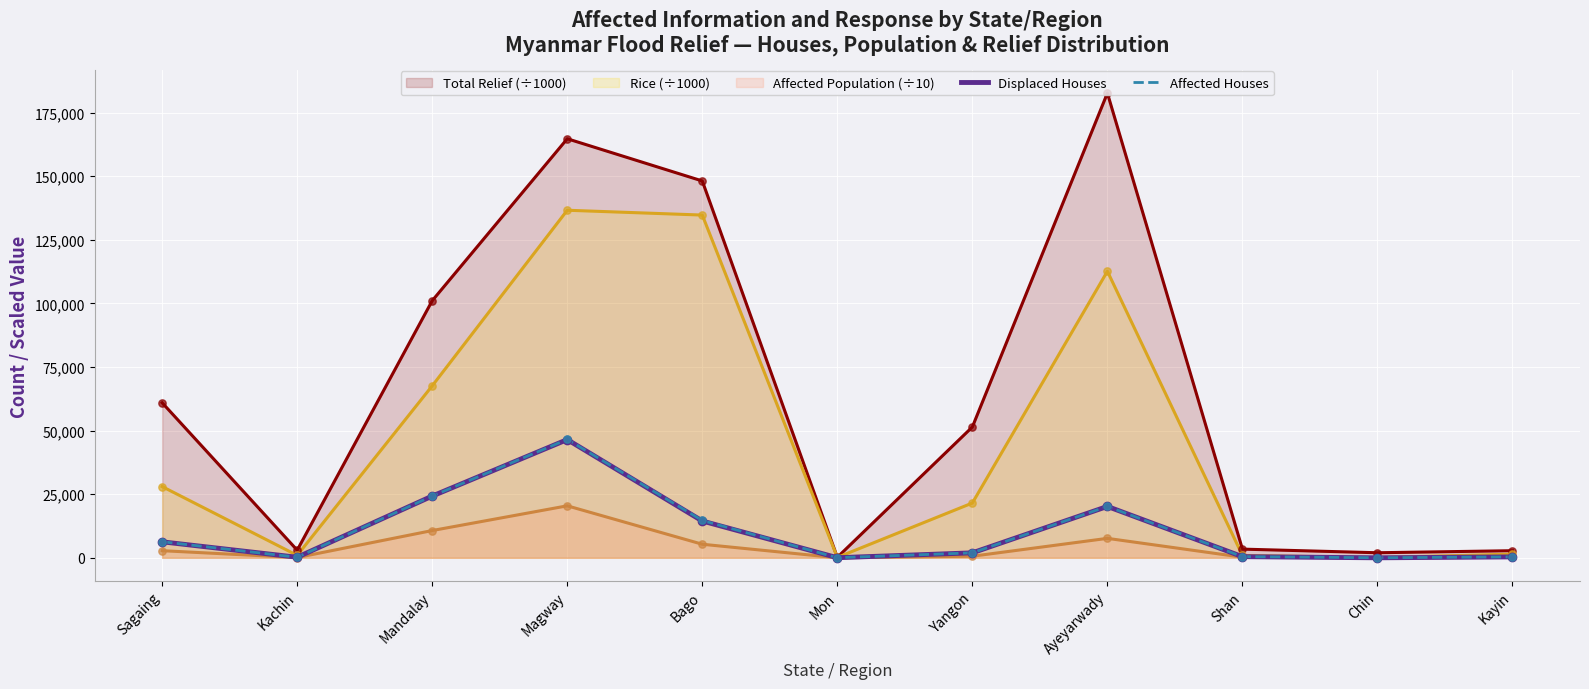

Which series reaches the minimum Y coordinate?

Displaced Houses